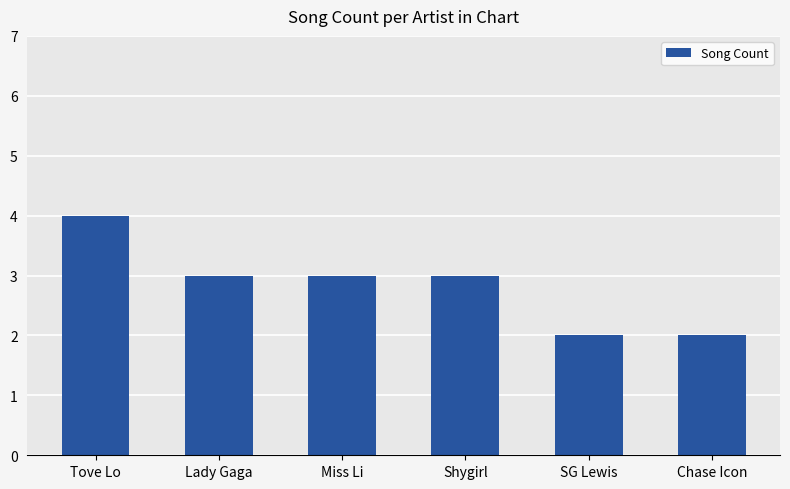

How many bars are there in total?

6